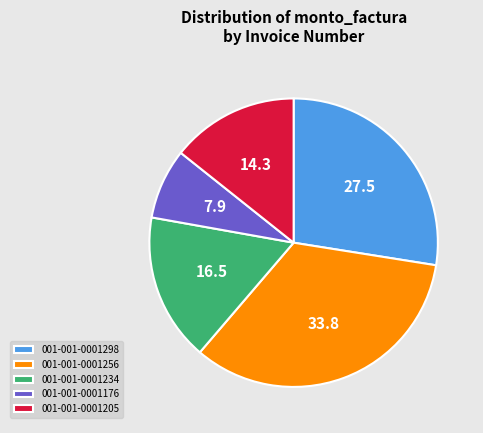

How many segments does this pie chart have?

5